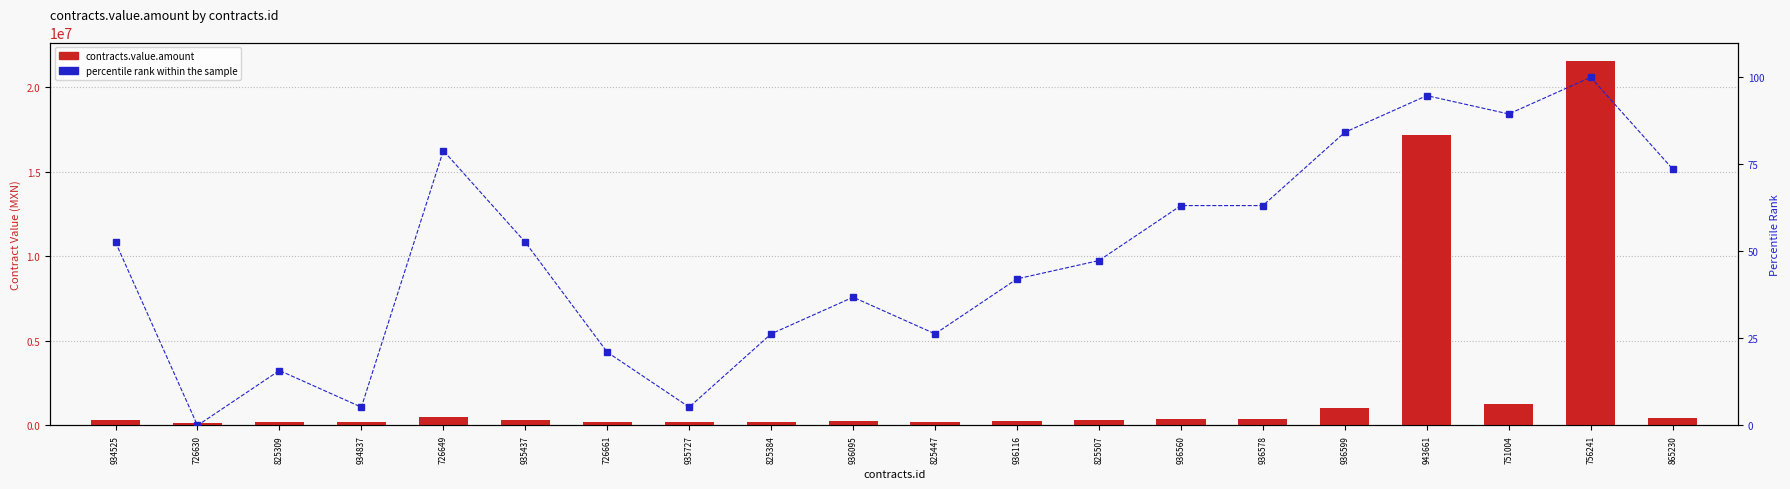

The value of percentile rank within the sample at 726661 is 21.1. True or false?

True